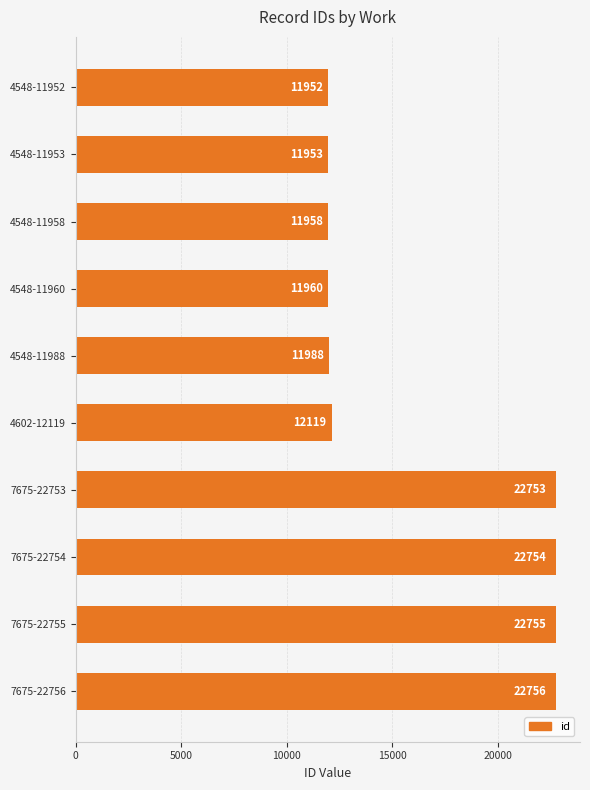

Rank the categories by value from highest to lowest.

7675-22756, 7675-22755, 7675-22754, 7675-22753, 4602-12119, 4548-11988, 4548-11960, 4548-11958, 4548-11953, 4548-11952